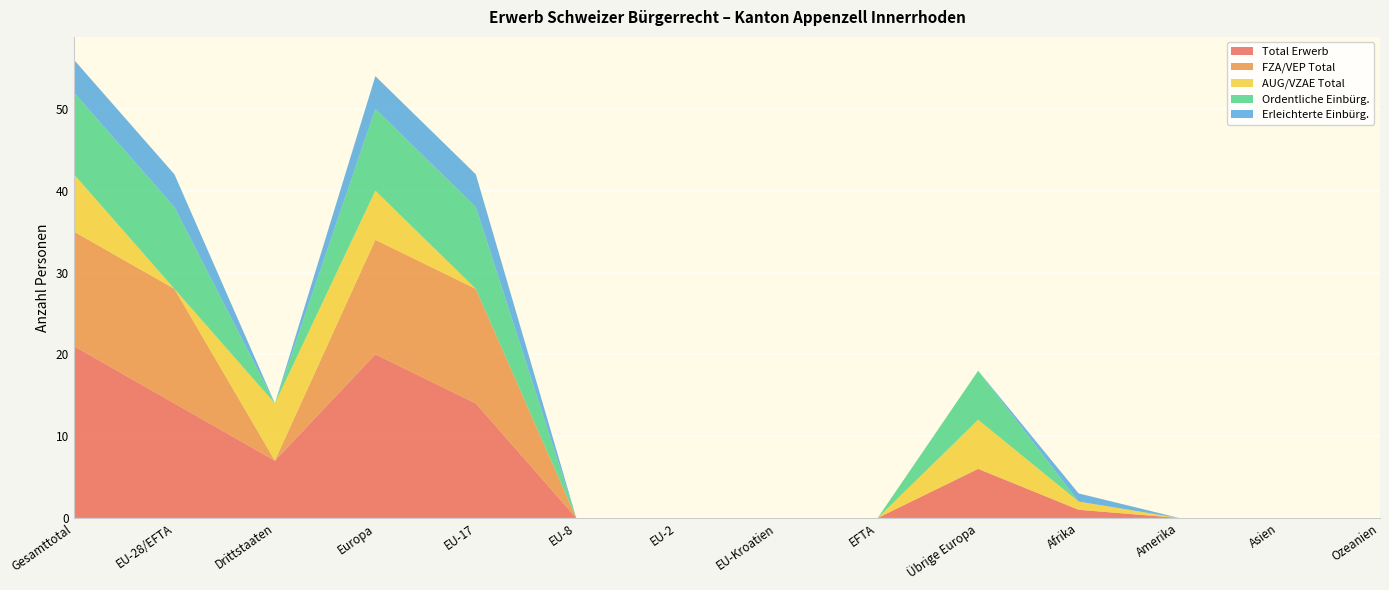

Reading right to left, list all the values displayed in this chart.

Total Erwerb: Ozeanien=0	Asien=0	Amerika=0	Afrika=1	Übrige Europa=6	EFTA=0	EU-Kroatien=0	EU-2=0	EU-8=0	EU-17=14	Europa=20	Drittstaaten=7	EU-28/EFTA=14	Gesamttotal=21
FZA/VEP Total: Ozeanien=0	Asien=0	Amerika=0	Afrika=0	Übrige Europa=0	EFTA=0	EU-Kroatien=0	EU-2=0	EU-8=0	EU-17=14	Europa=14	Drittstaaten=0	EU-28/EFTA=14	Gesamttotal=14
AUG/VZAE Total: Ozeanien=0	Asien=0	Amerika=0	Afrika=1	Übrige Europa=6	EFTA=0	EU-Kroatien=0	EU-2=0	EU-8=0	EU-17=0	Europa=6	Drittstaaten=7	EU-28/EFTA=0	Gesamttotal=7
Ordentliche Einbürg.: Ozeanien=0	Asien=0	Amerika=0	Afrika=0	Übrige Europa=6	EFTA=0	EU-Kroatien=0	EU-2=0	EU-8=0	EU-17=10	Europa=10	Drittstaaten=0	EU-28/EFTA=10	Gesamttotal=10
Erleichterte Einbürg.: Ozeanien=0	Asien=0	Amerika=0	Afrika=1	Übrige Europa=0	EFTA=0	EU-Kroatien=0	EU-2=0	EU-8=0	EU-17=4	Europa=4	Drittstaaten=0	EU-28/EFTA=4	Gesamttotal=4